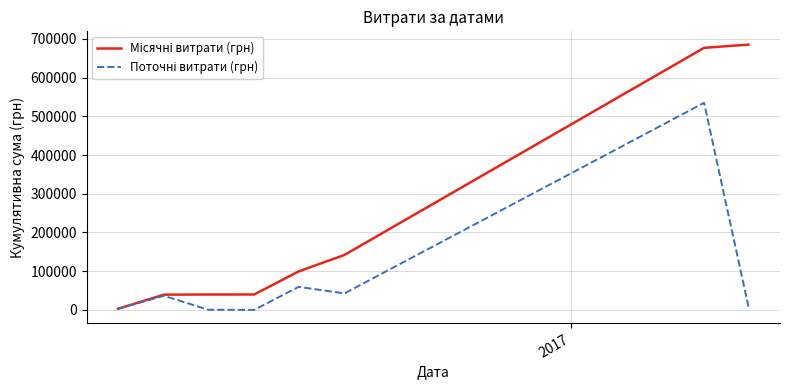

What is the maximum value shown in the chart?

685254.2